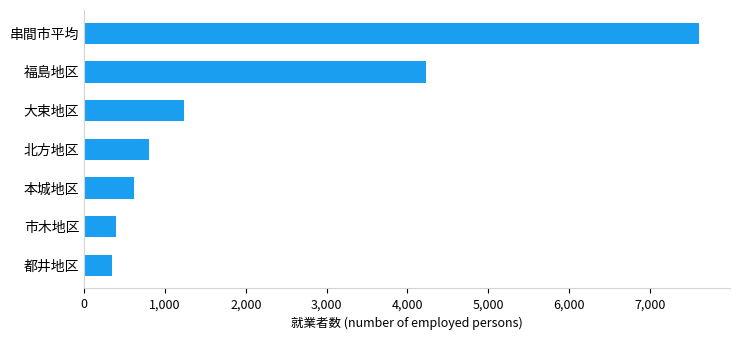

What is the average value?

2175